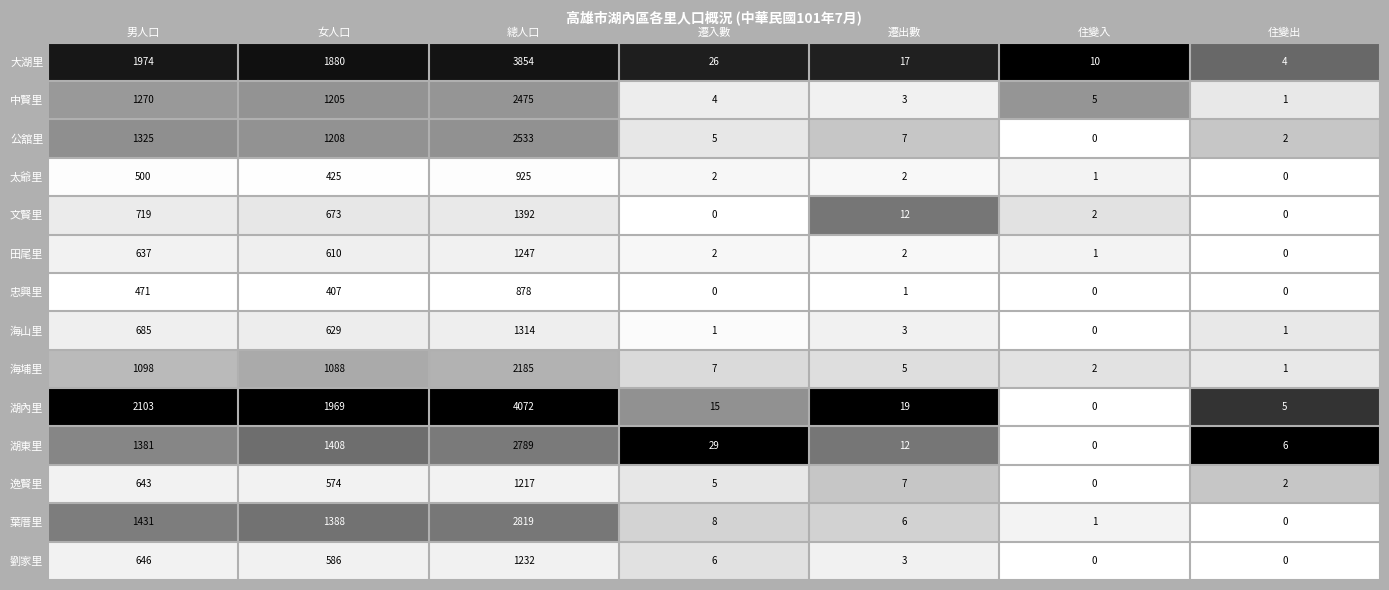

At which label is 中賢里 closest to 1238?

男人口